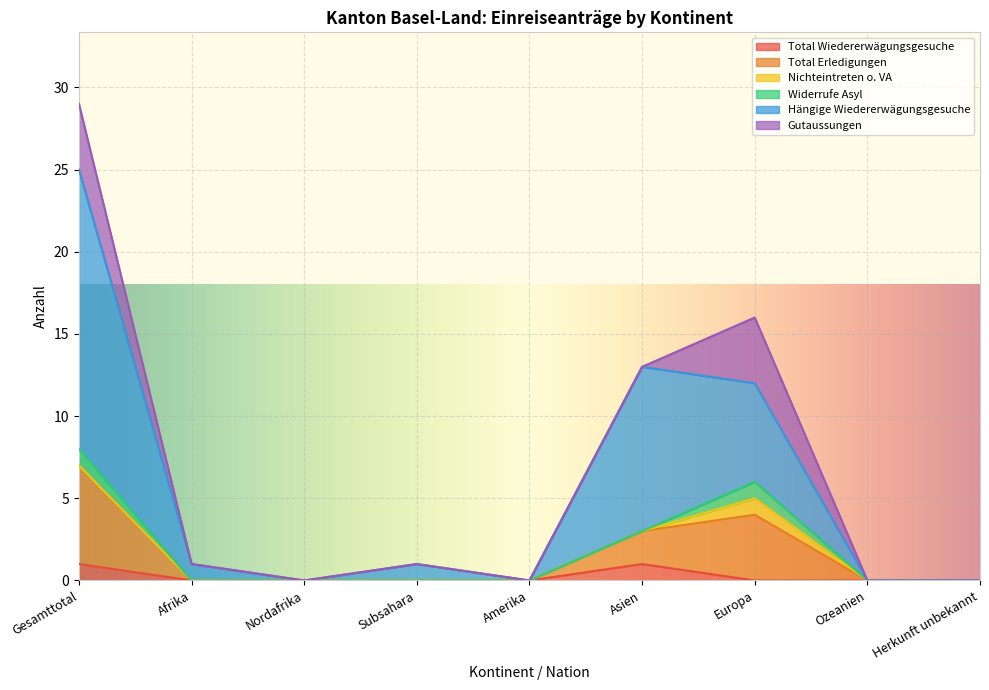

What is the difference between the maximum and minimum values in the Total Wiedererwägungsgesuche series?

1